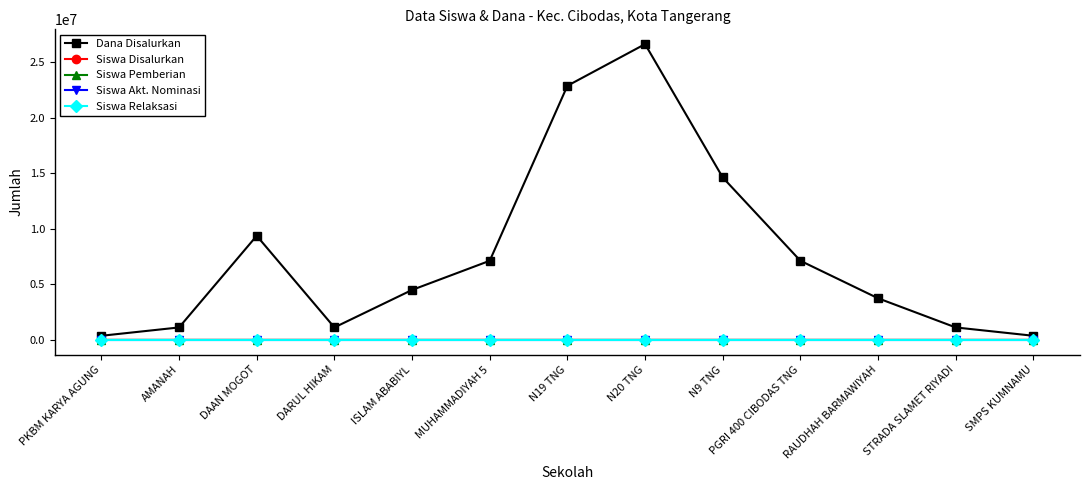

Does the chart have visible grid lines?

No